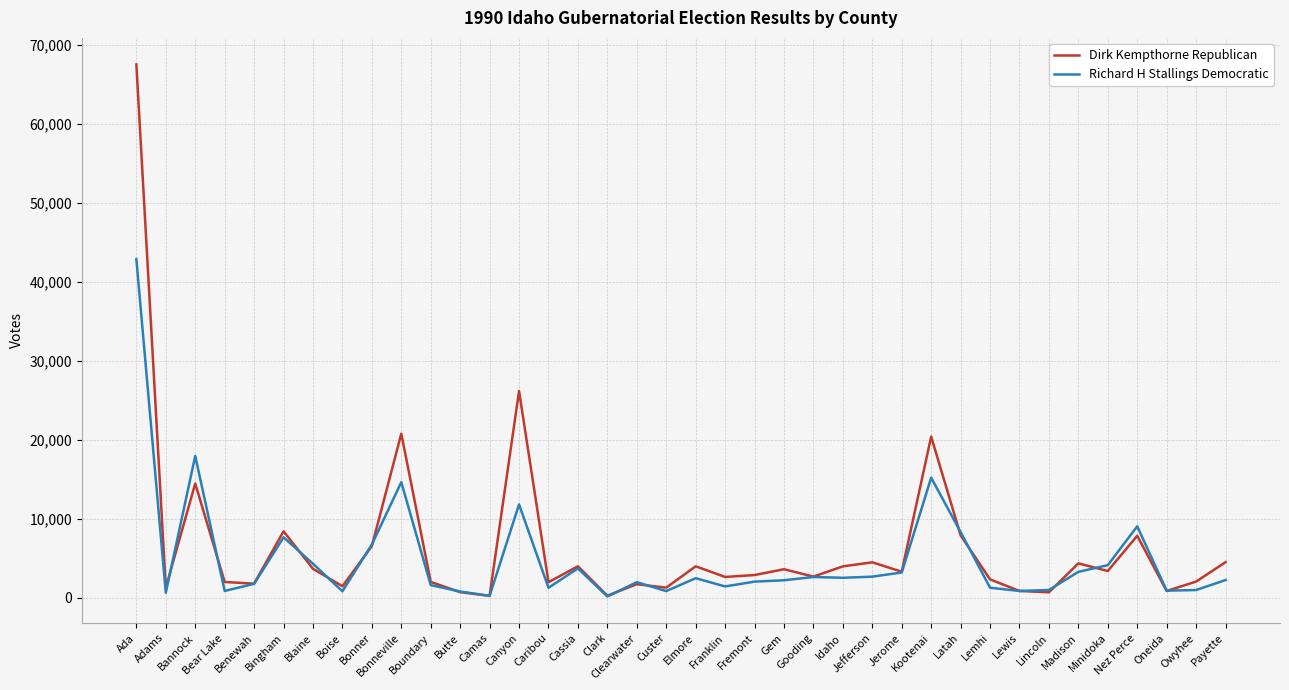

Which series has the largest range (max minus min)?

Dirk Kempthorne Republican